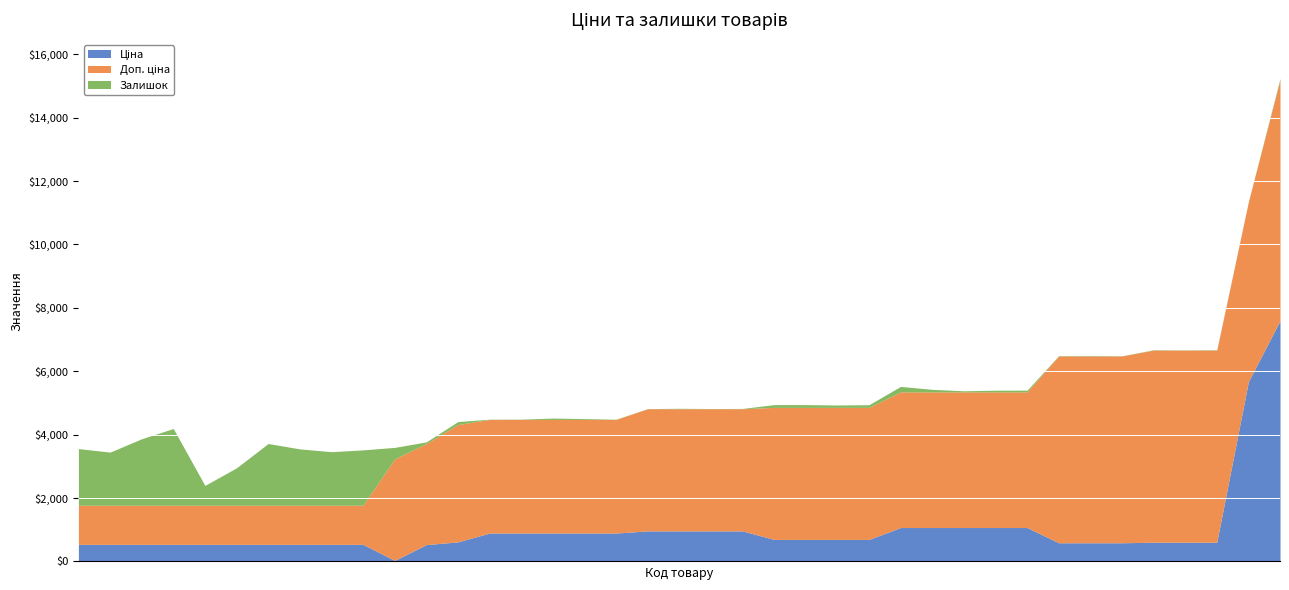

After their last crossing, which series has the higher values: Залишок or Ціна?

Ціна